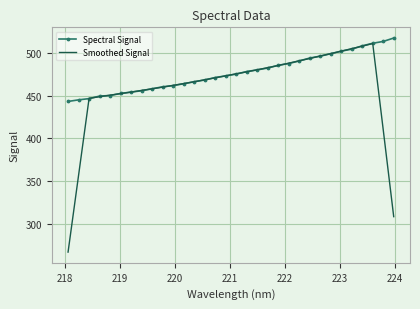

Which series has the largest range (max minus min)?

Smoothed Signal